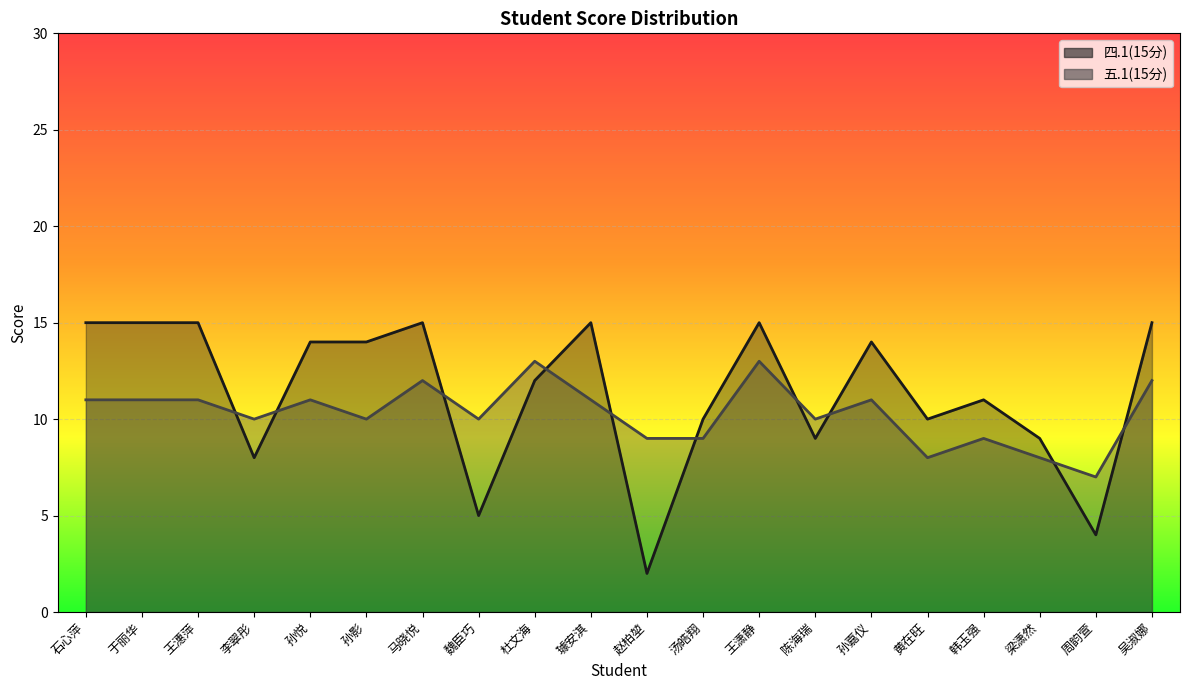

At which label does 四.1(15分) first exceed 14?

石心萍